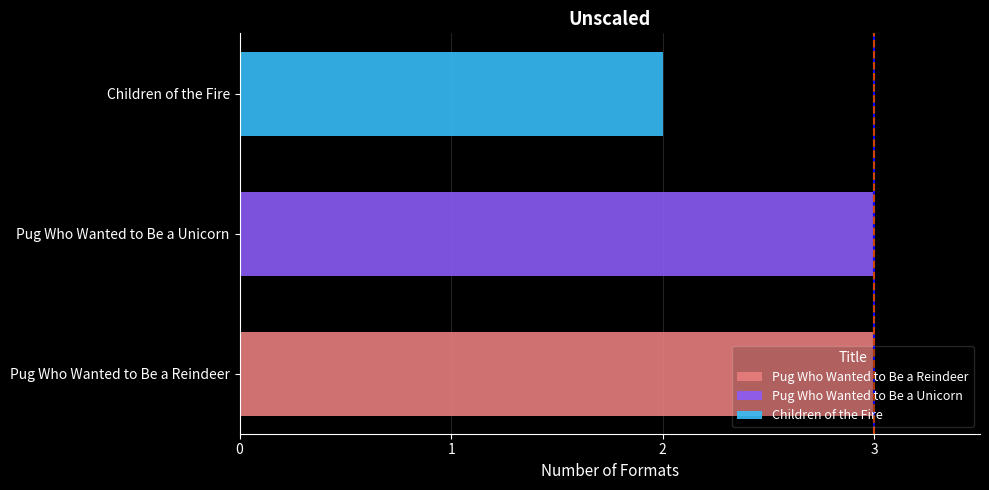

Which series has the widest spread of values?

Pug Who Wanted to Be a Reindeer